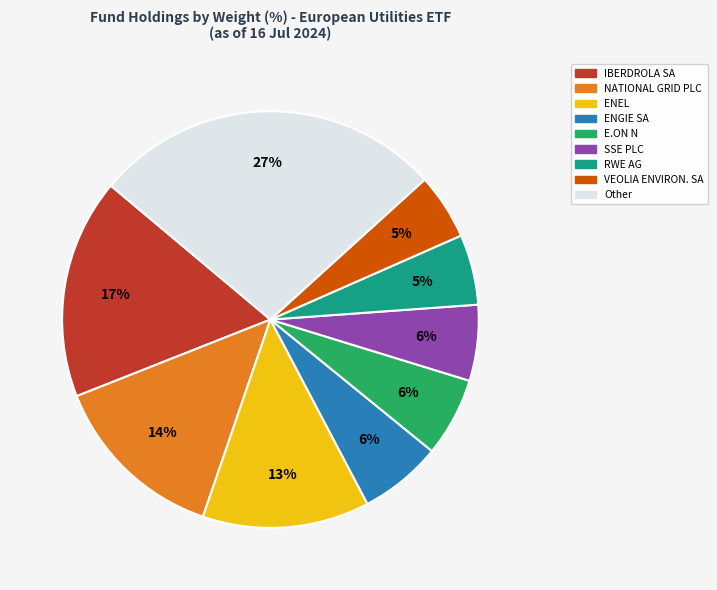

Does any single category account for the majority?

No